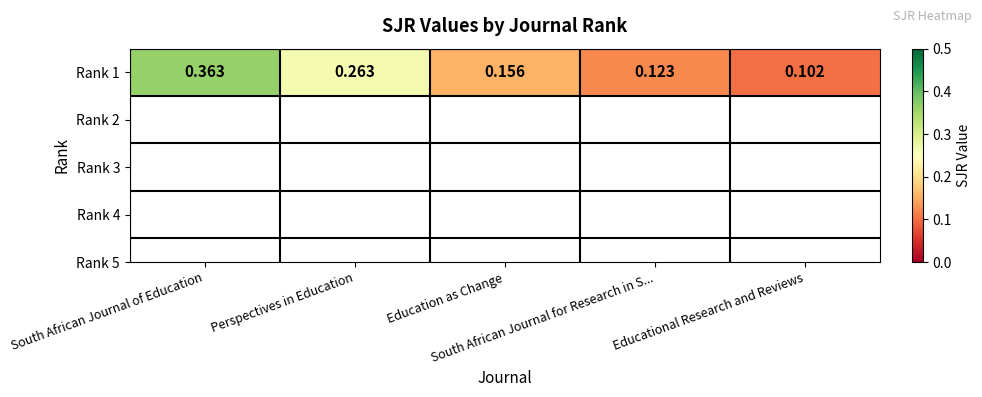

Rank the categories by value from lowest to highest.

Educational Research and Reviews, South African Journal for Research in S..., Education as Change, Perspectives in Education, South African Journal of Education